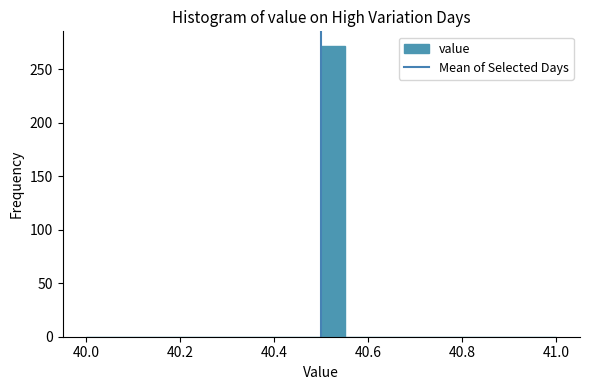

Read against the x-axis, roughly where is the centre of the tallest bar?

40.52